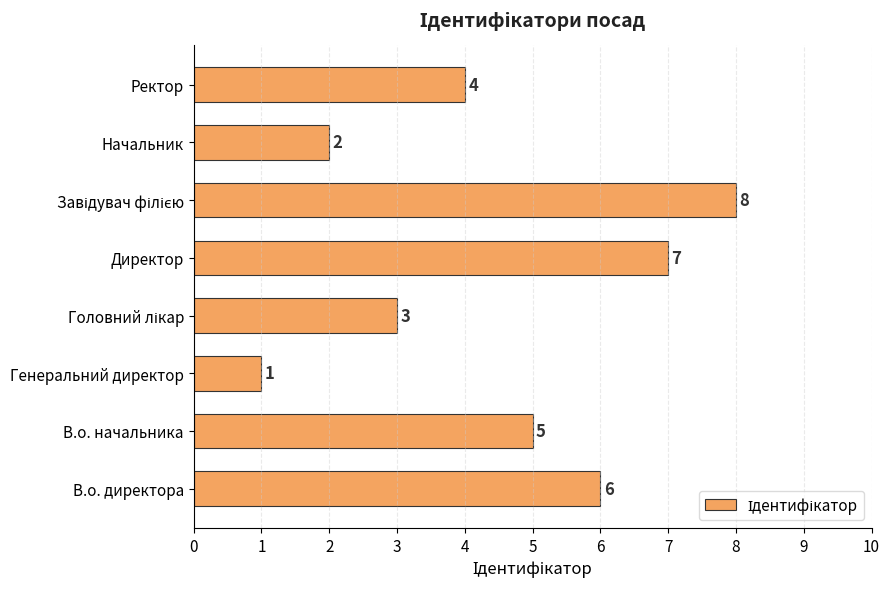

Which has a higher value, Ректор or В.о. начальника?

В.о. начальника